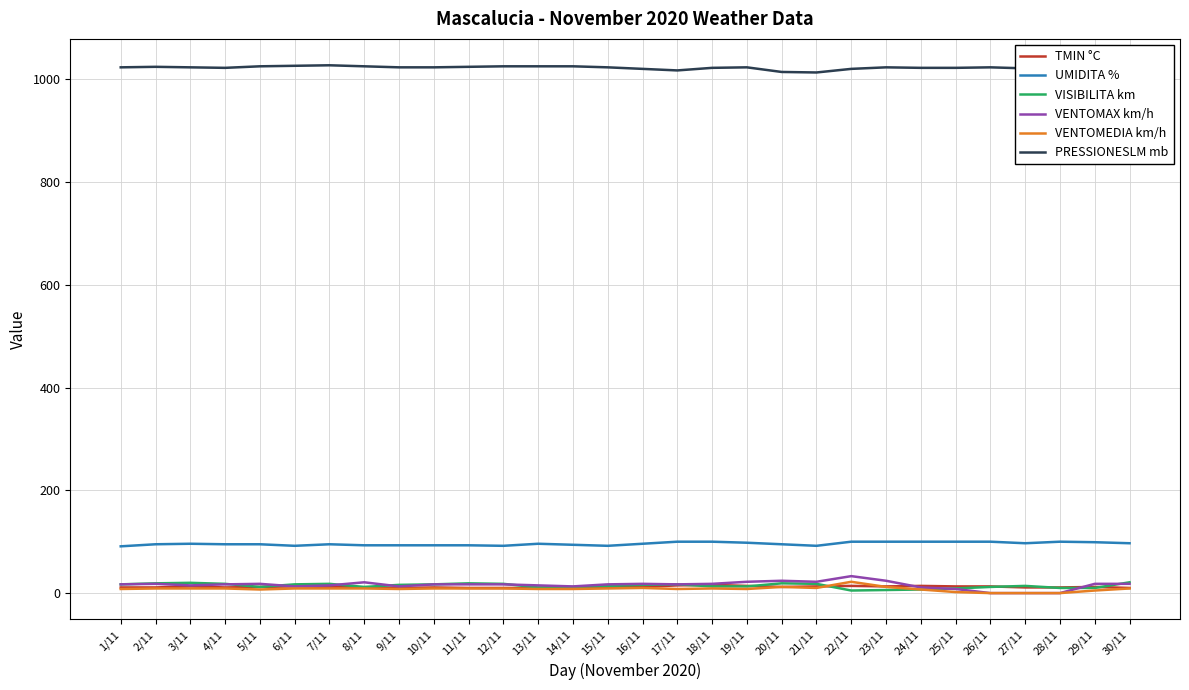

How many intersections are there between VENTOMEDIA km/h and VISIBILITA km?

1